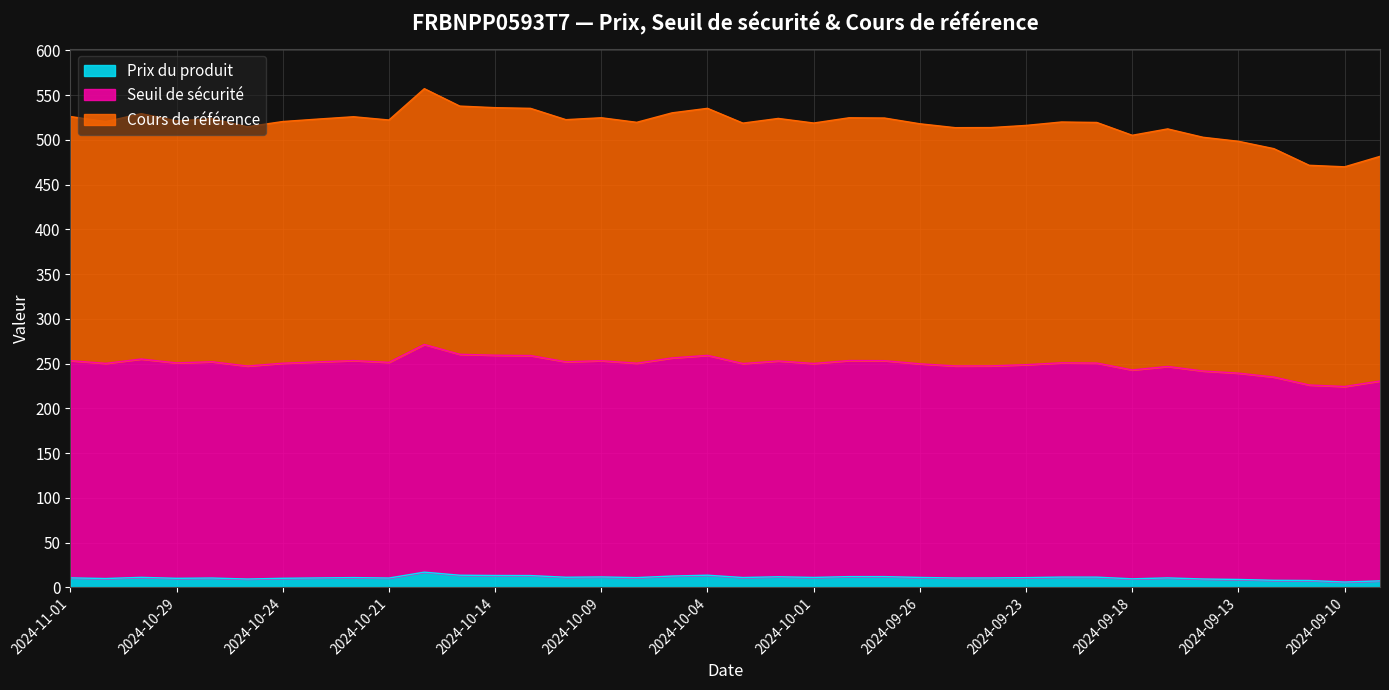

True or false: Seuil de sécurité and Prix du produit cross at least once.

False